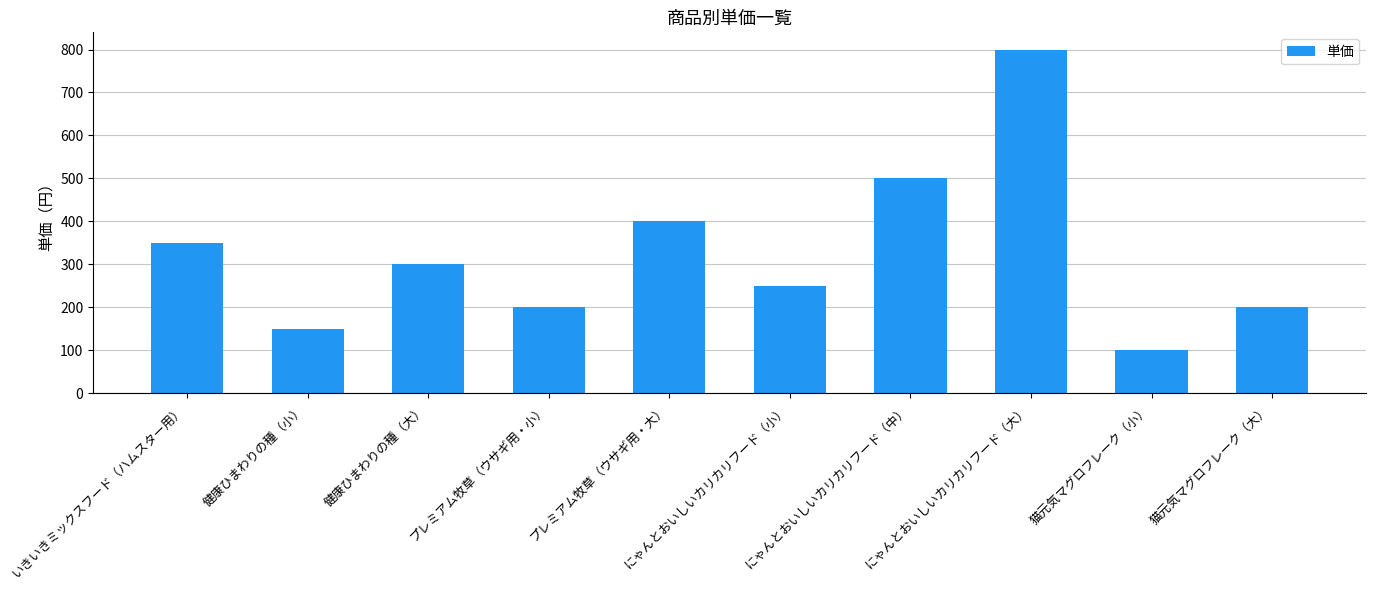

What is the label of the 1st bar from the left?

いきいきミックスフード（ハムスター用）